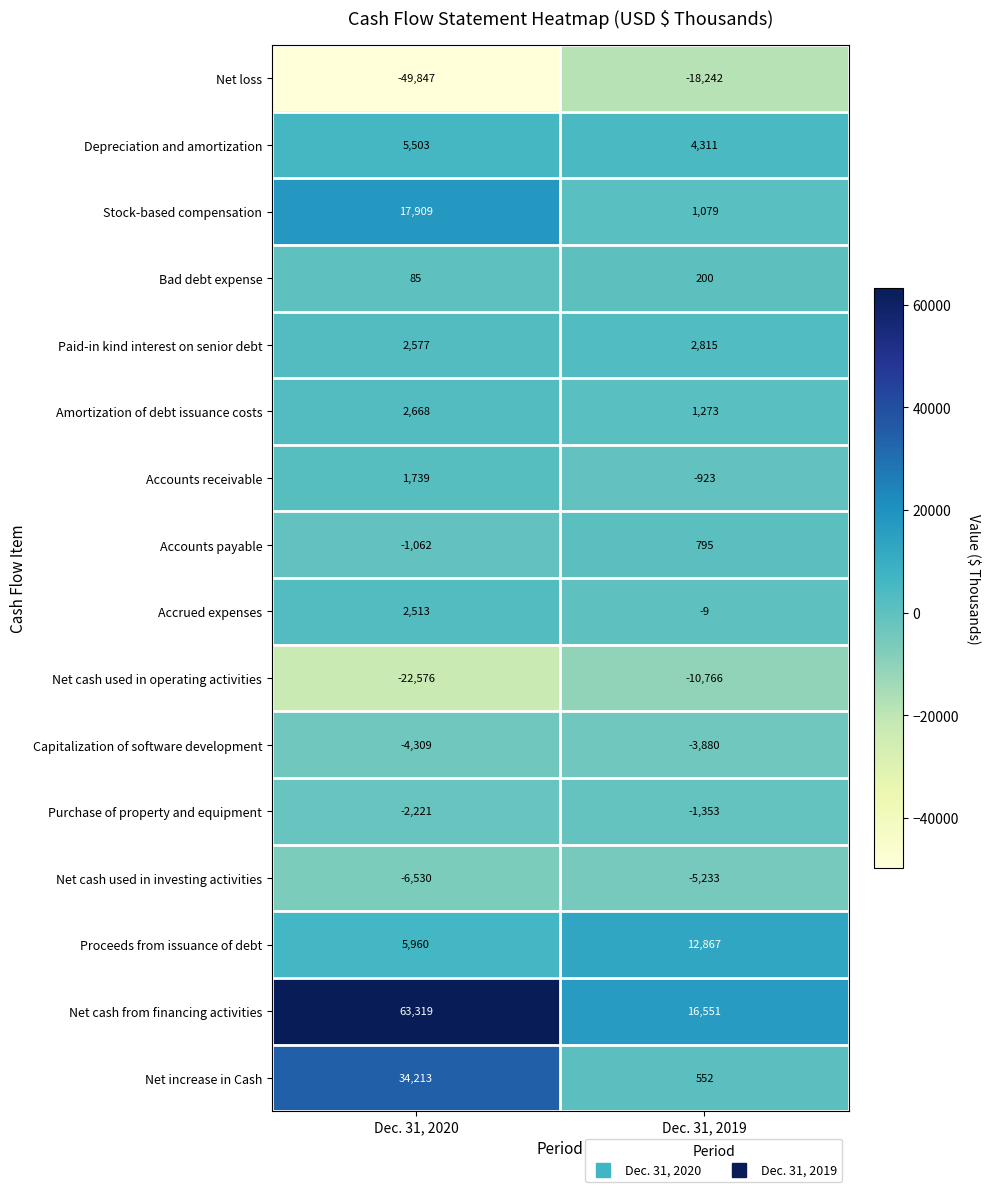

What is the approximate value of Purchase of property and equipment at Dec. 31, 2019?

-1353